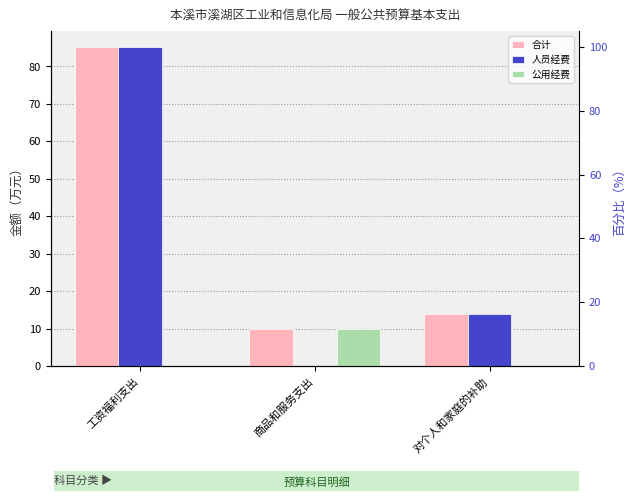

Which category has the highest value across all series?

工资福利支出